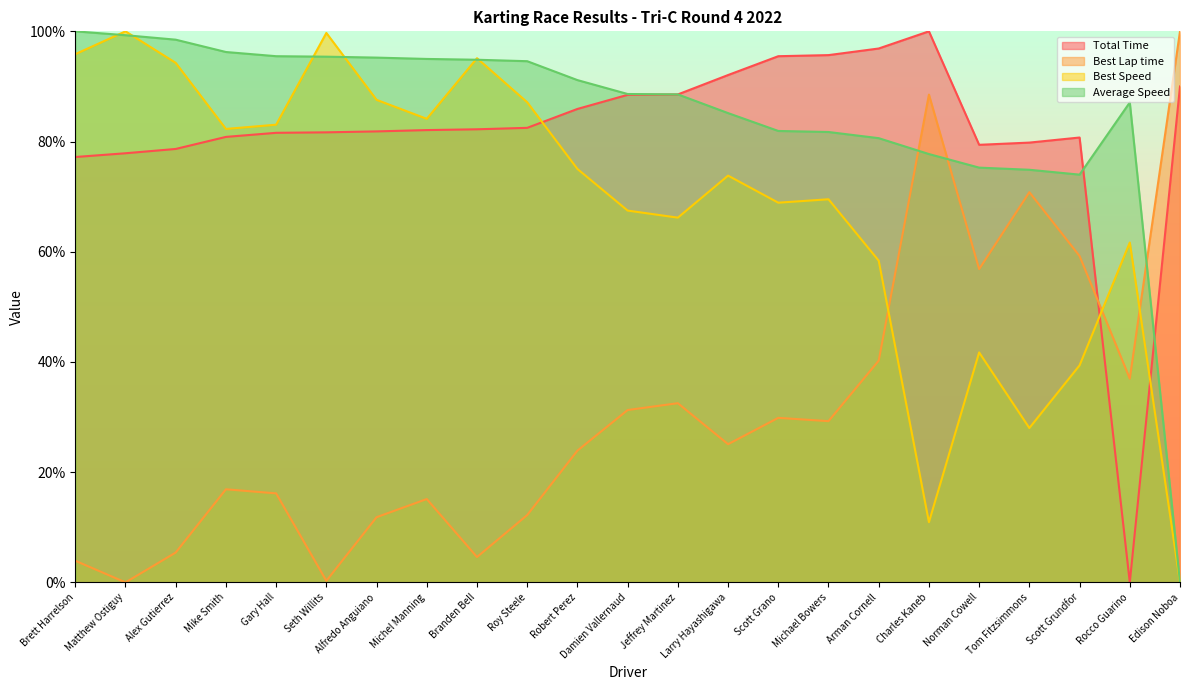

At how many categories does at least one series exceed 0?

23